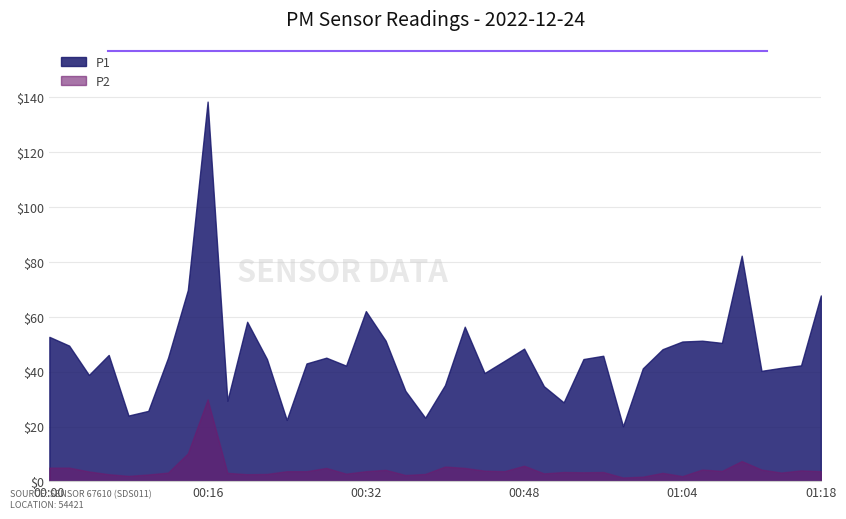

List the series in order of their overall mean, lowest first.

P2, P1